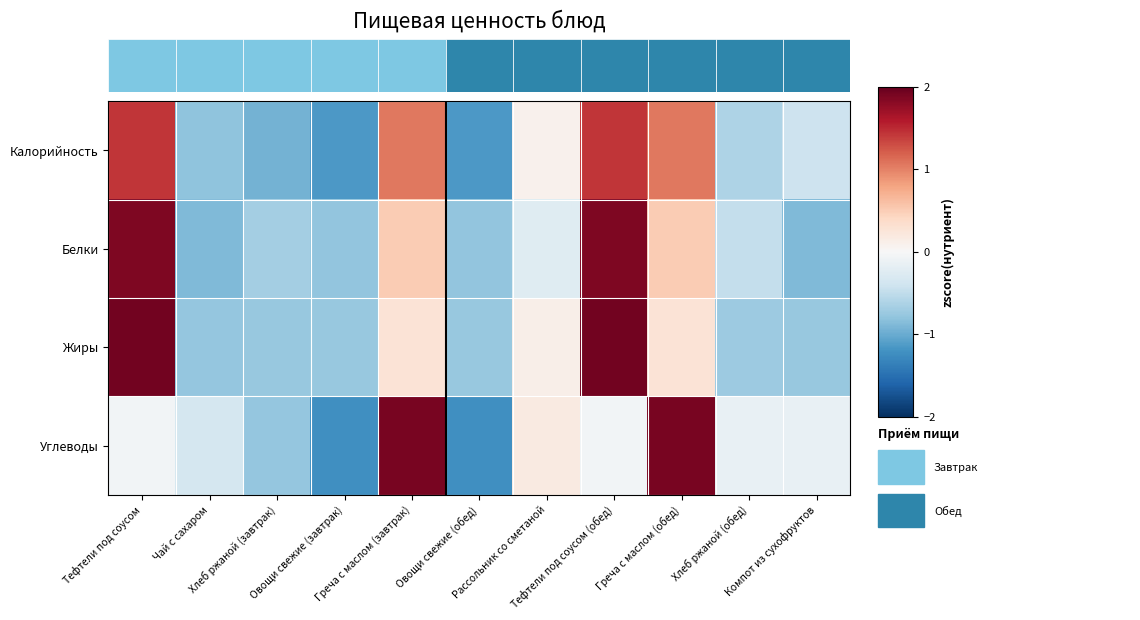

What is the approximate value of Калорийность at Компот из сухофруктов?

-0.4